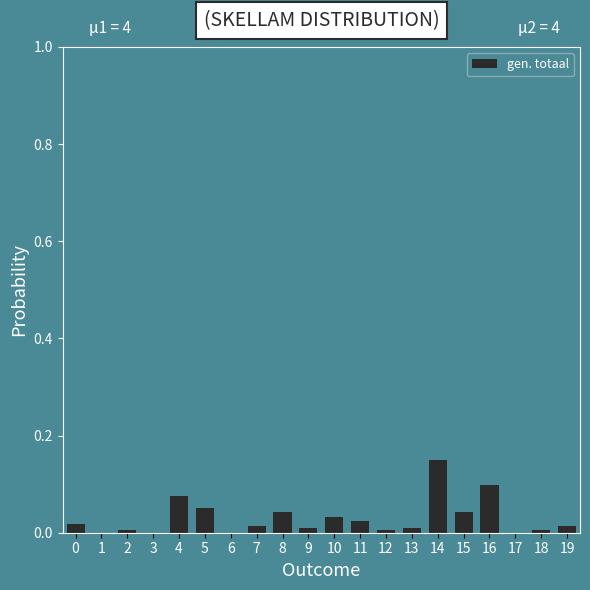

Between 11 and 9, which is larger?

11